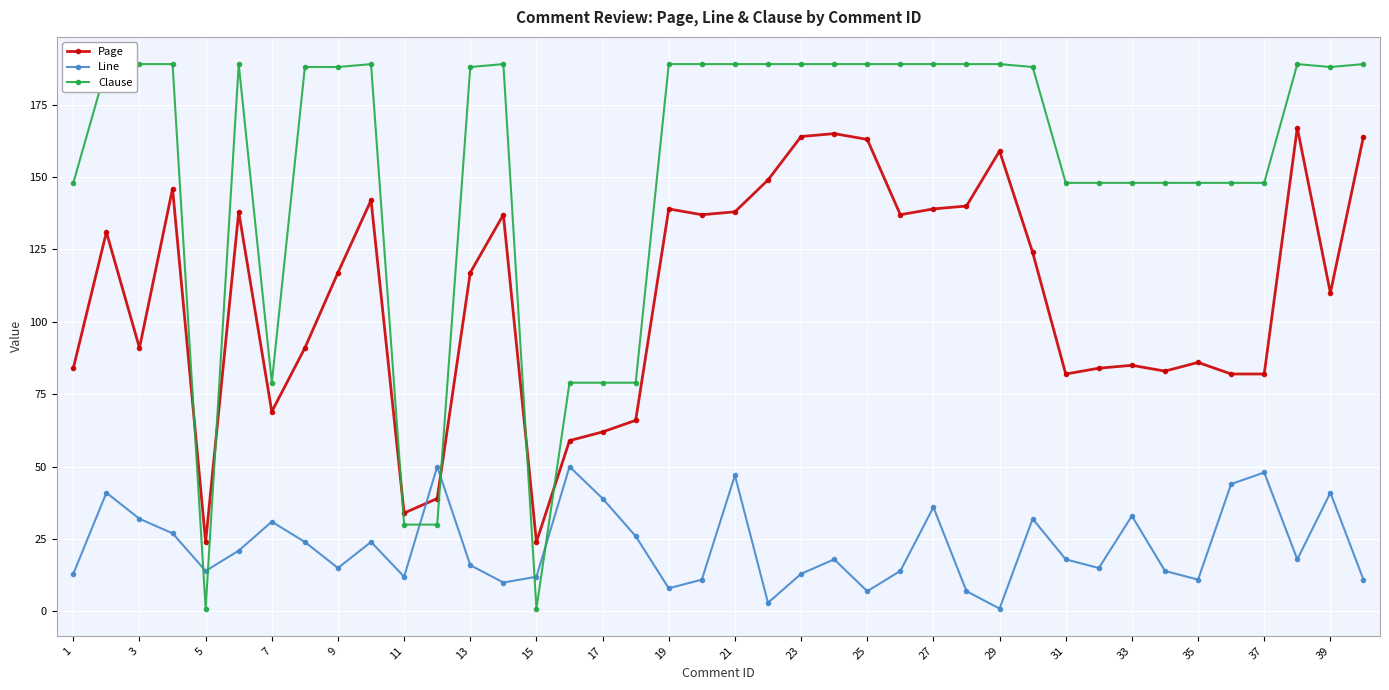

What is the sum of all Clause values?

6092